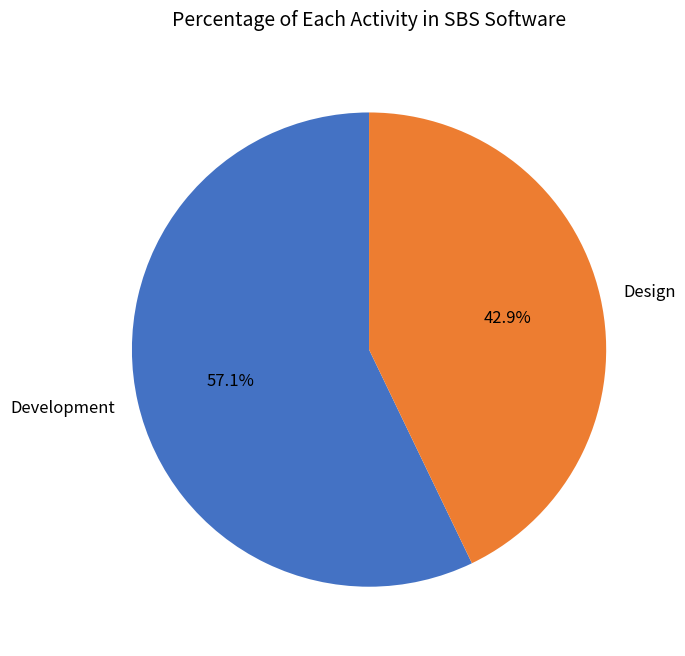

Approximately how many times larger is the value at Development compared to Design?

1.3